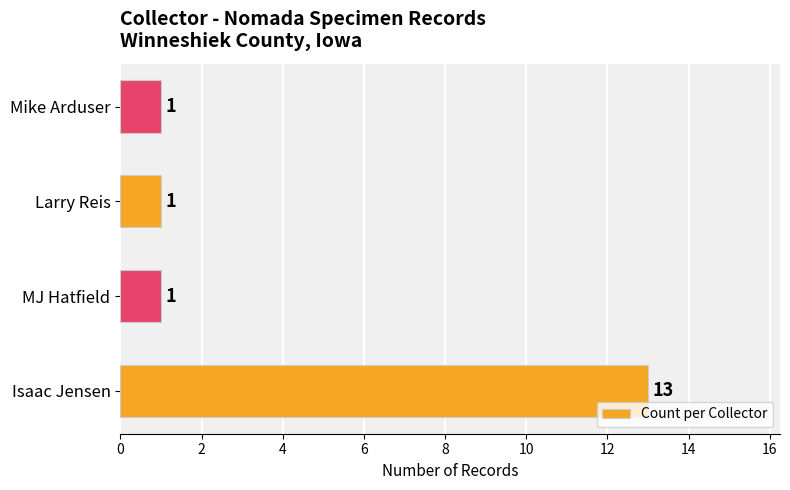

What is the sum of all values?

16